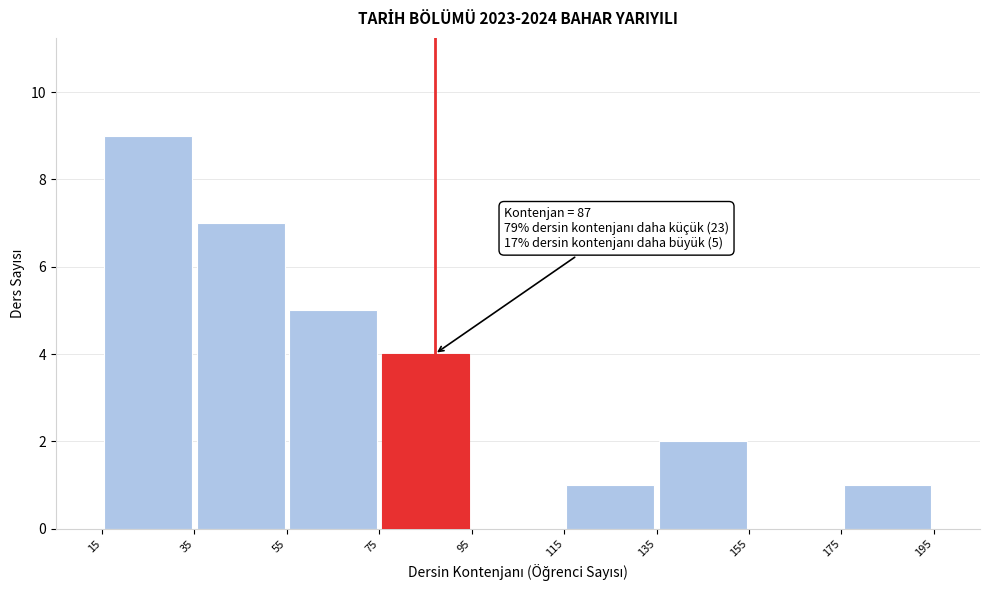

Which range on the x-axis has the tallest bar?

15 to 35